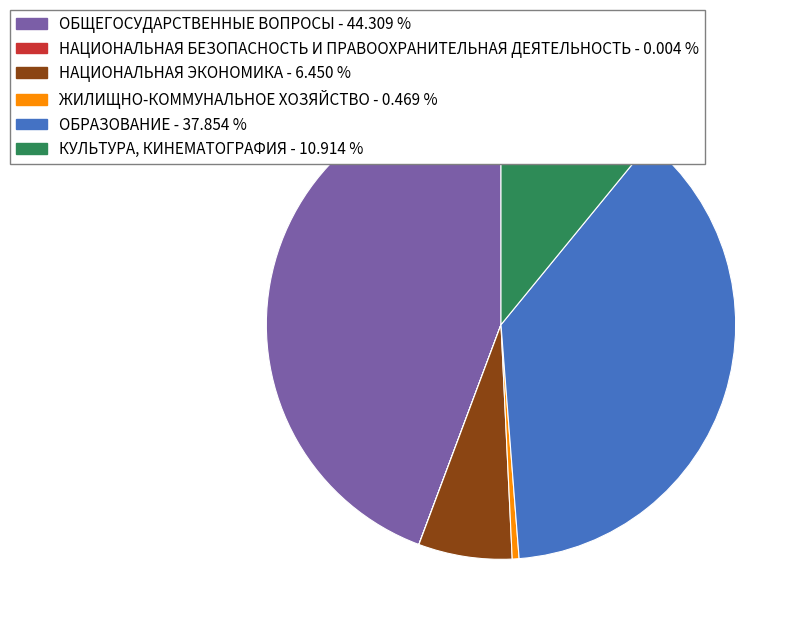

Does НАЦИОНАЛЬНАЯ ЭКОНОМИКА represent more than half of the total?

No